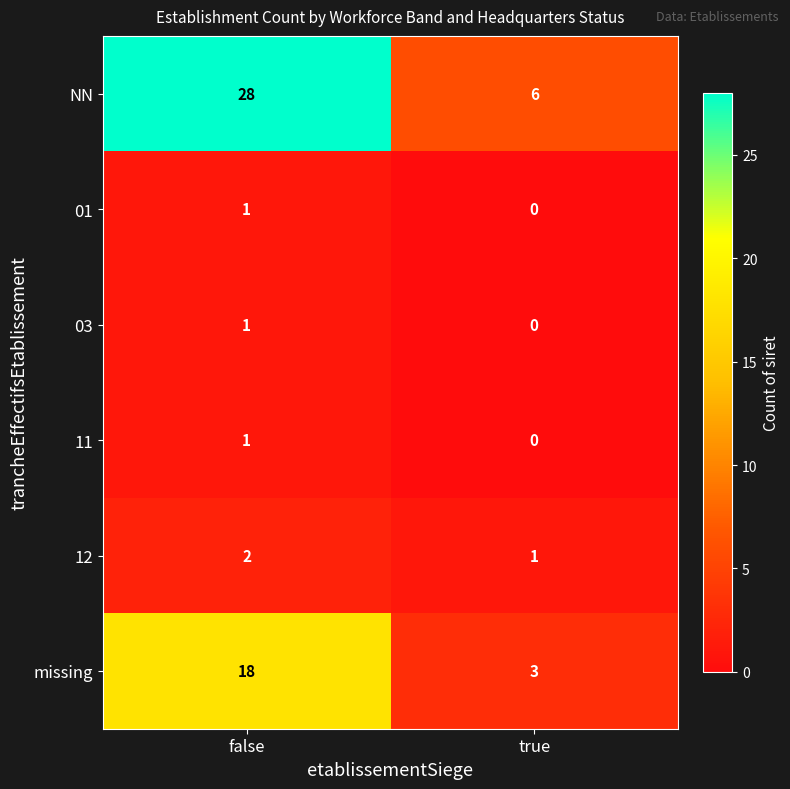

Reading right to left, extract all data points from this chart.

NN: 6	28
01: 0	1
03: 0	1
11: 0	1
12: 1	2
missing: 3	18